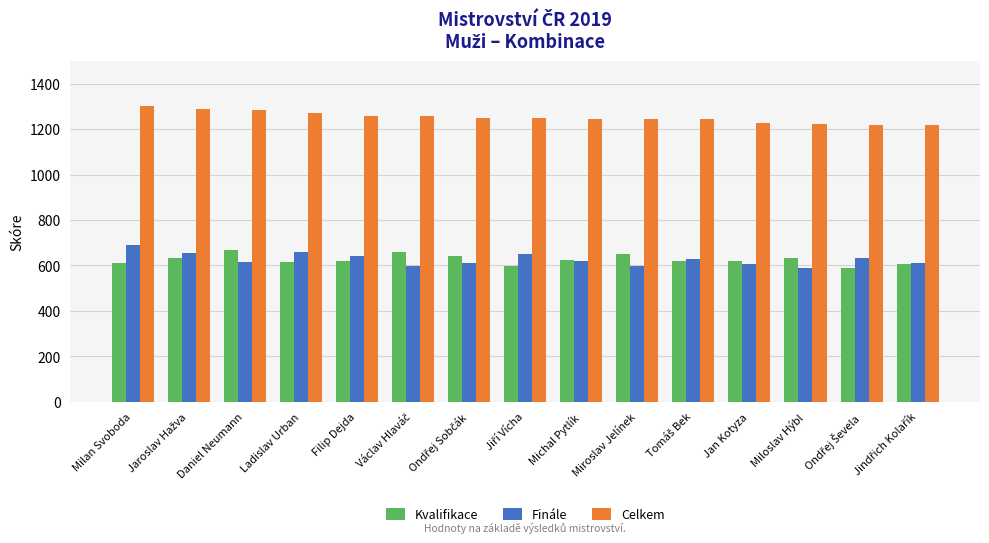

True or false: Celkem has a value of 1779 at Filip Dejda.

False